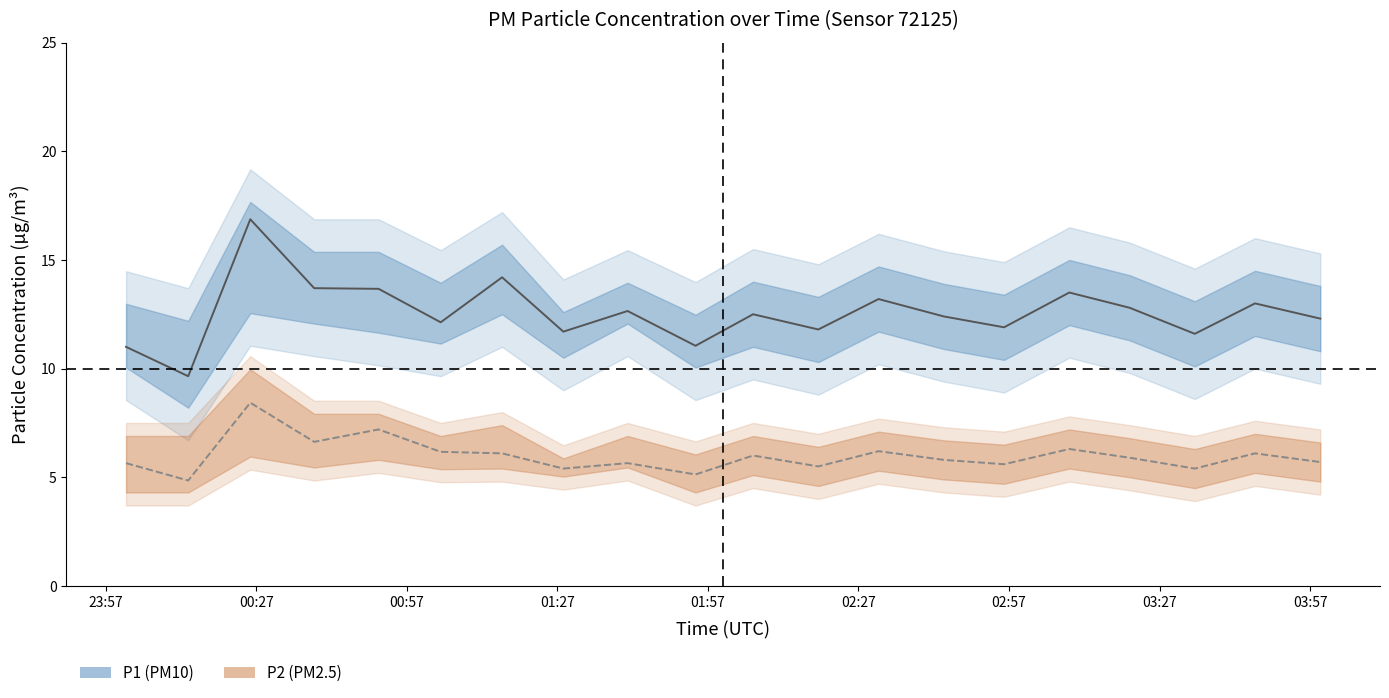

What is the maximum value for P1 (PM10)?

16.9